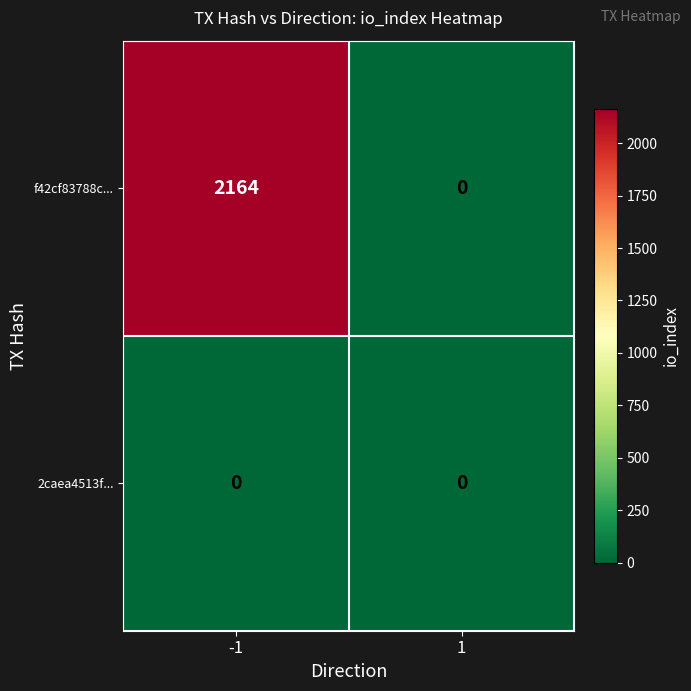

Between -1 and 1, which series saw the biggest shift?

f42cf83788c...